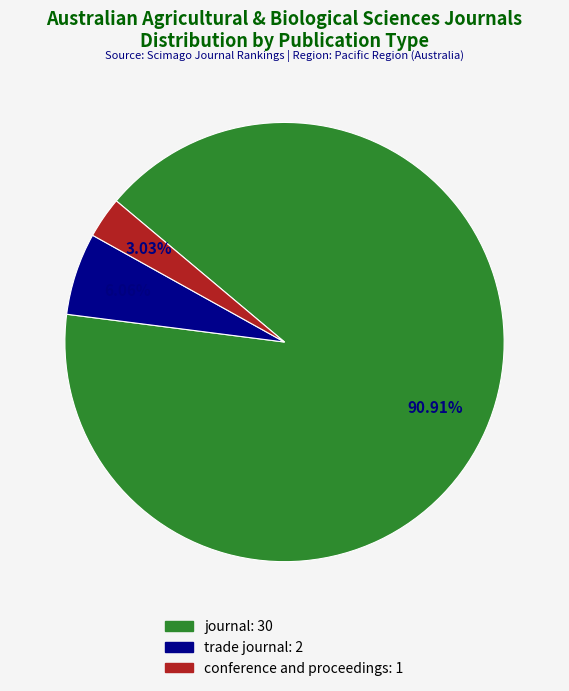

What is the total percentage of conference and proceedings and trade journal?

9.1%